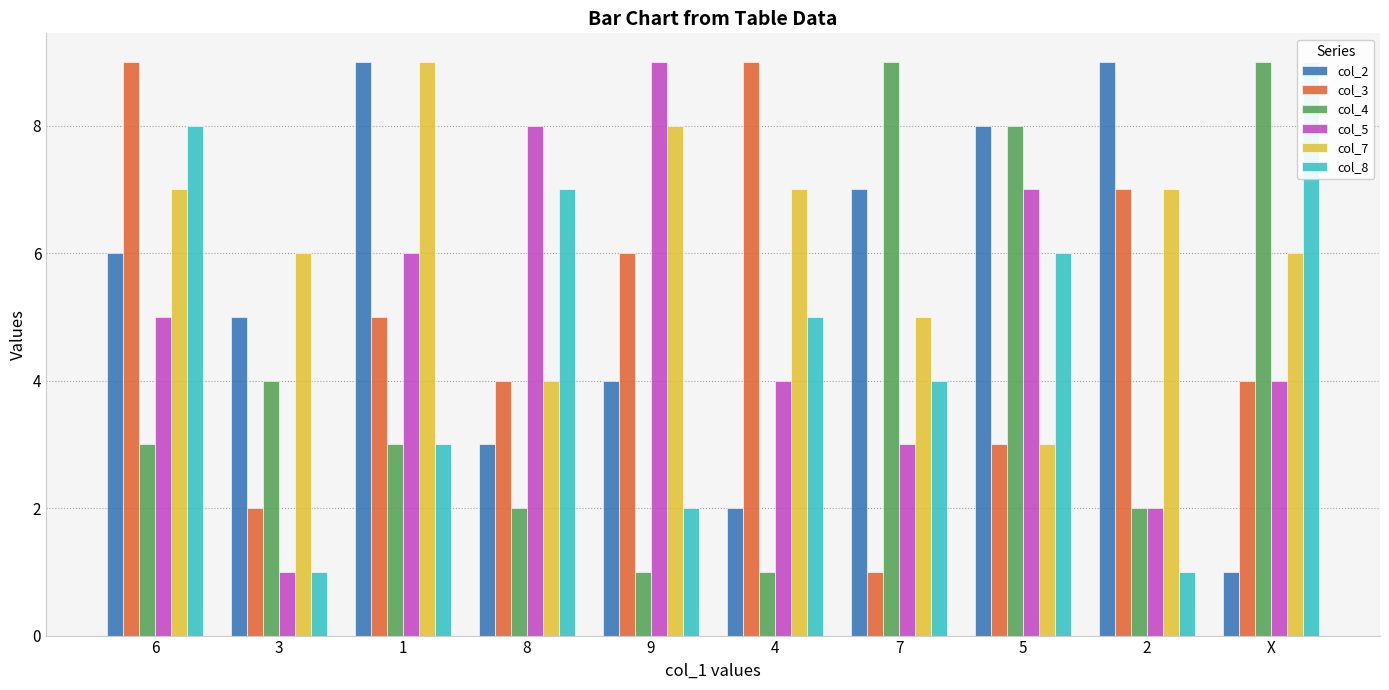

Where is col_7 nearest to the value 6?

3